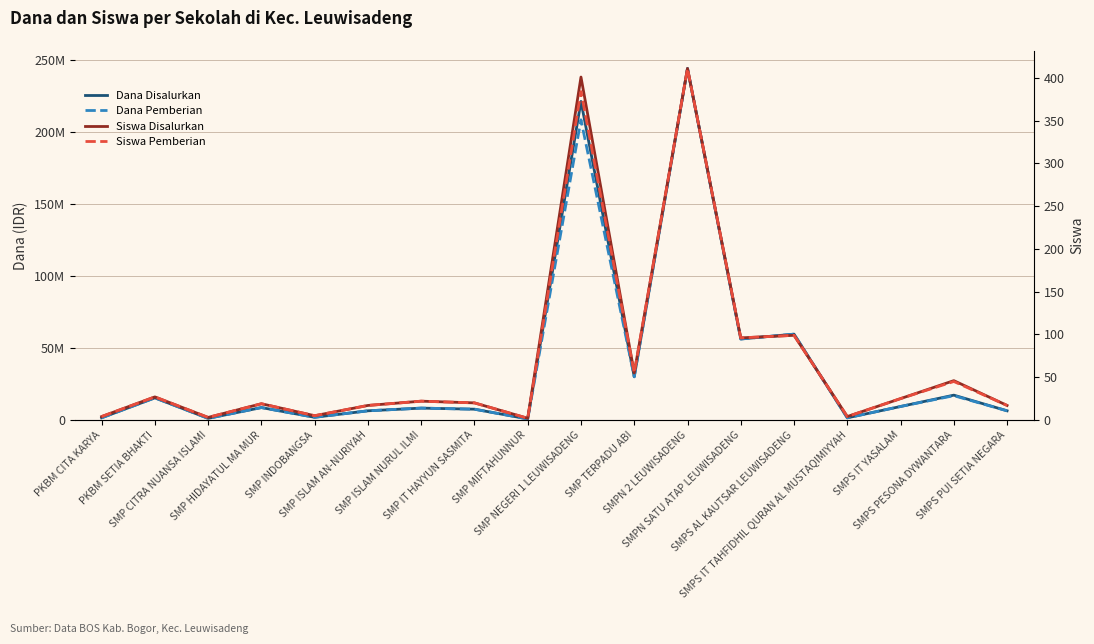

At which label does Siswa Disalurkan first exceed 22?

PKBM SETIA BHAKTI